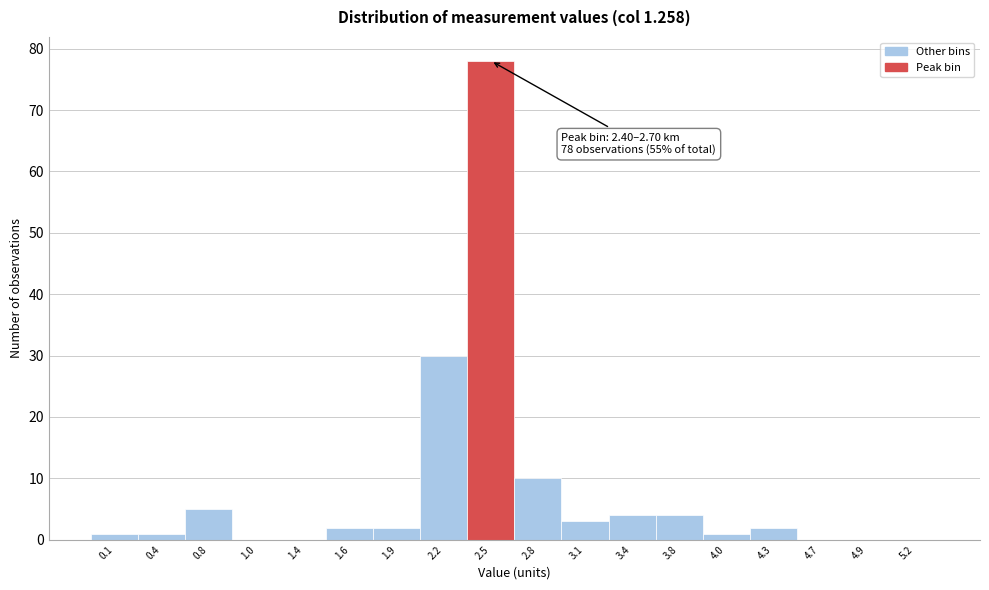

Which range on the x-axis has the tallest bar?

2.4 to 2.7